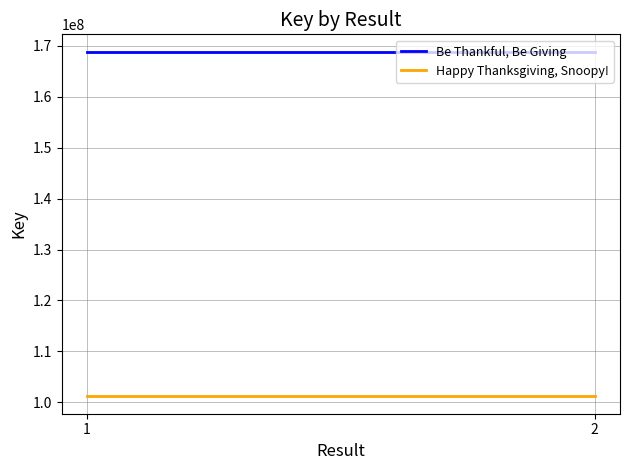

At which category is the sum across all series the highest?

1